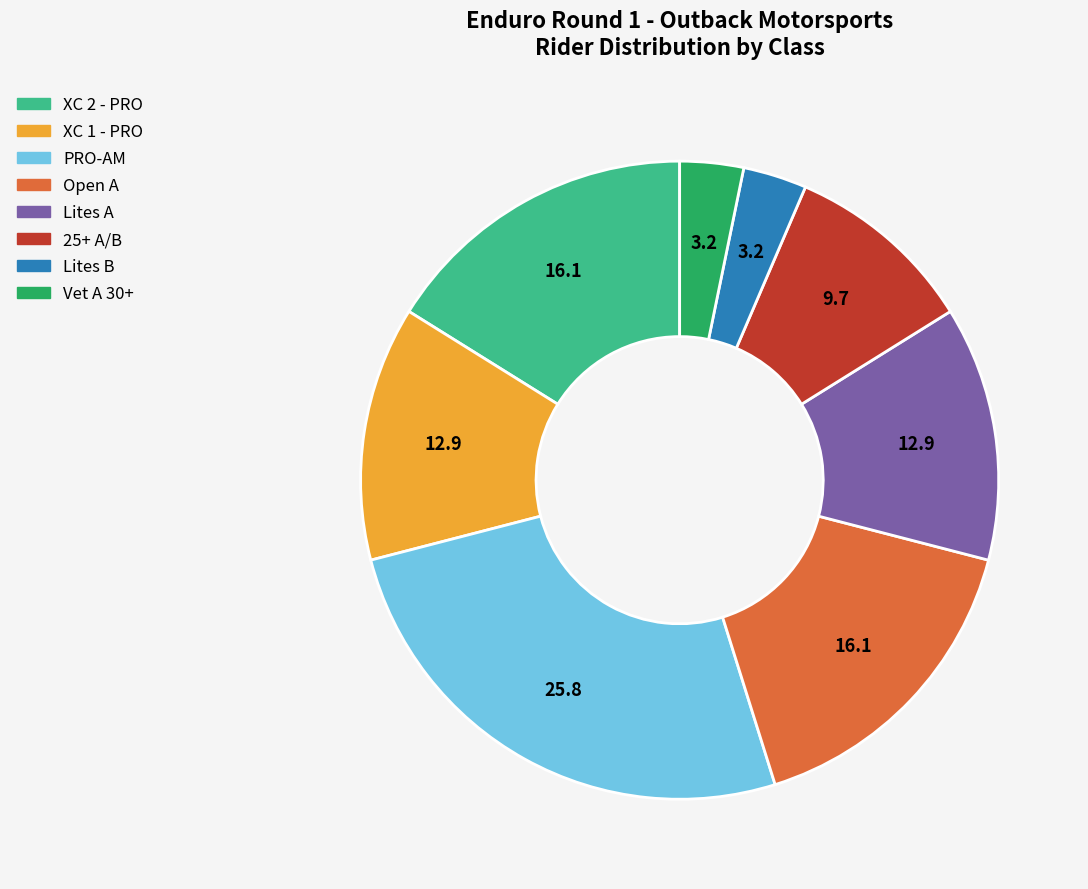

How many slices are in this pie chart?

8